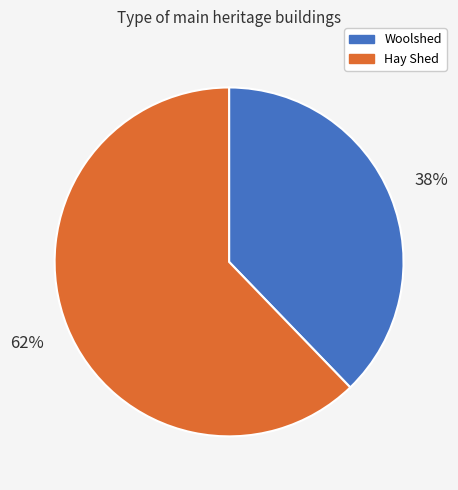

To the nearest percent, what is the combined percentage of Woolshed and Hay Shed?

100%